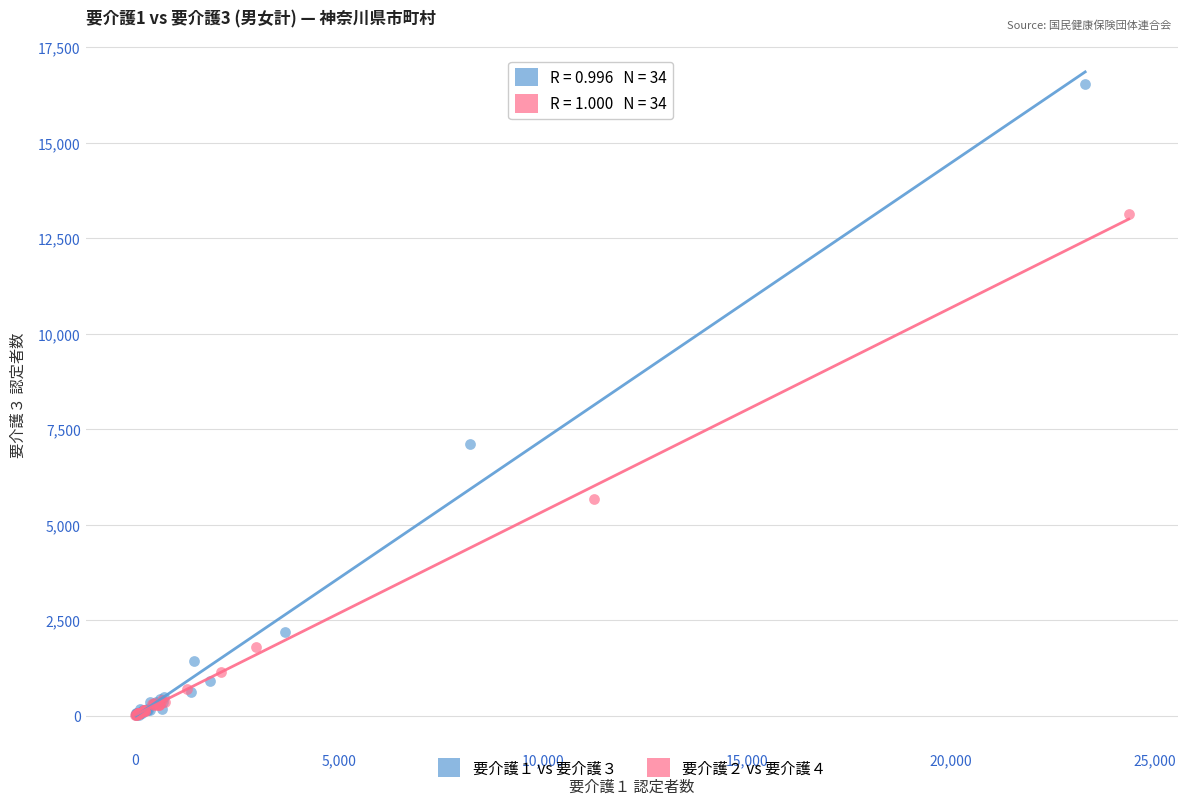

Which series contains the highest Y value?

要介護１ vs 要介護３